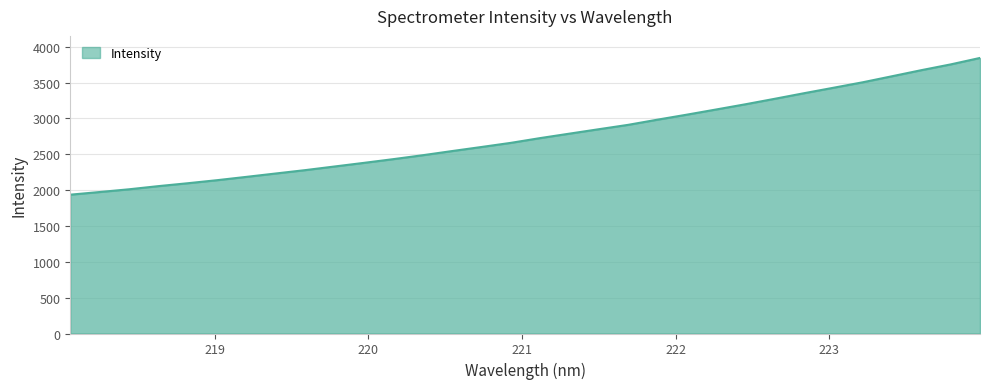

What is the difference between the second highest and minimum values?

1817.1